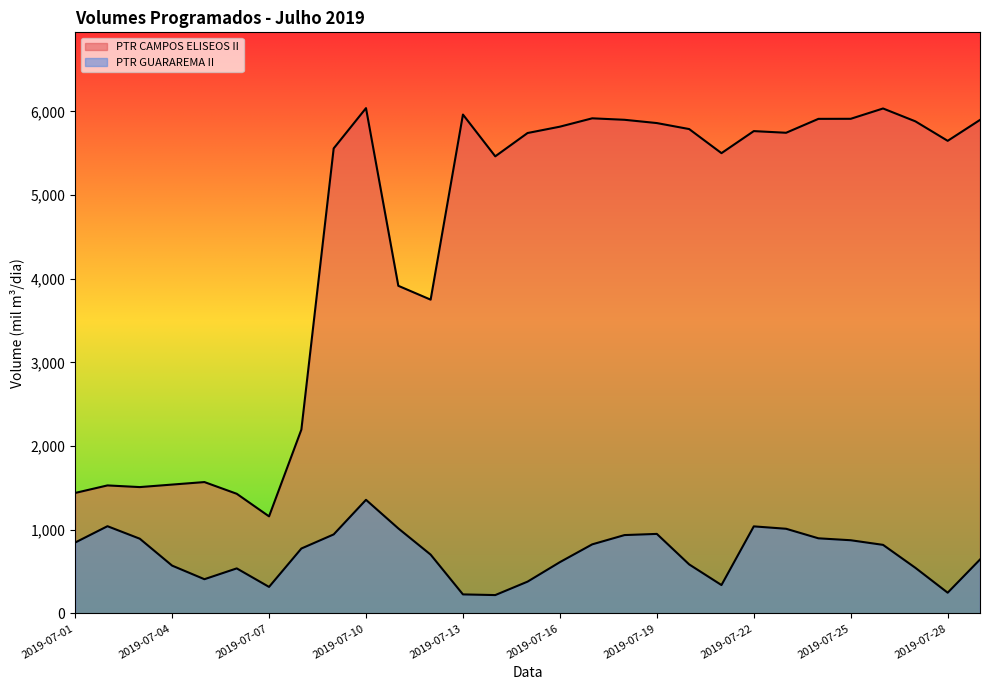

At how many categories does at least one series exceed 5050?

19